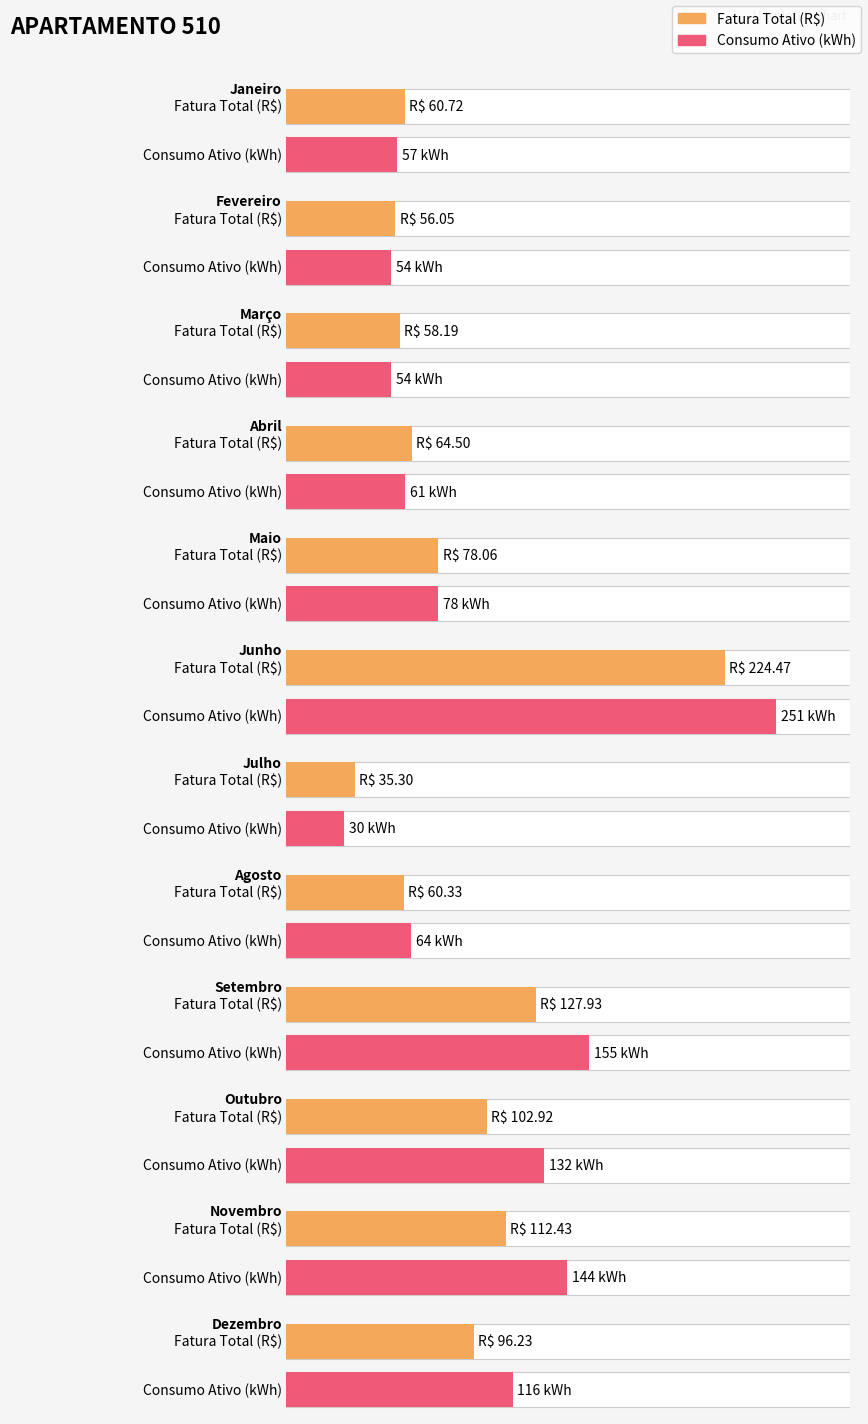

What is the difference between the highest and lowest values at Outubro?

29.1